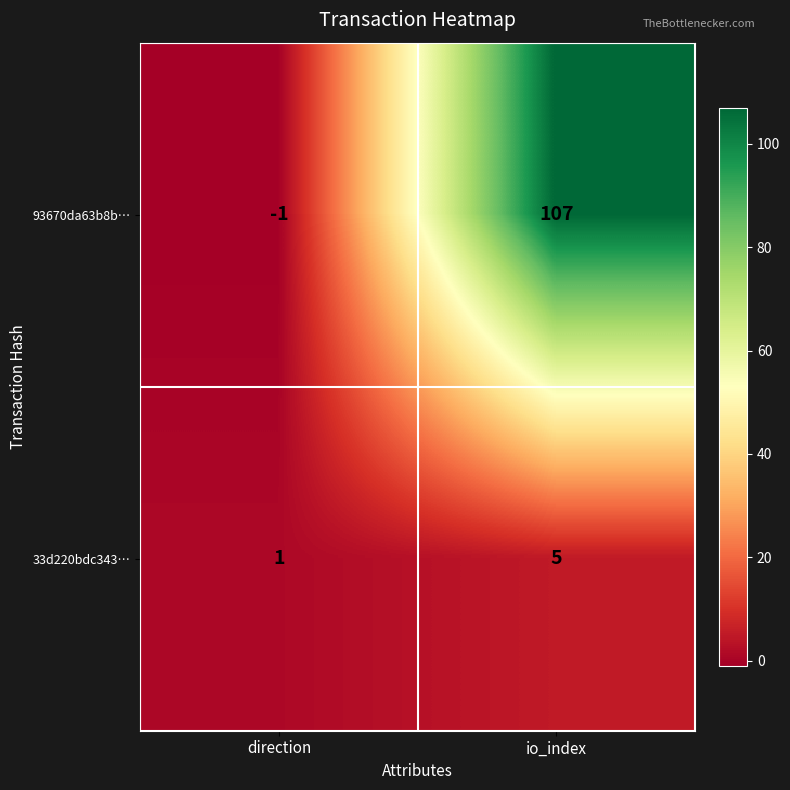

What is the spread (max minus min) of values at direction?

2